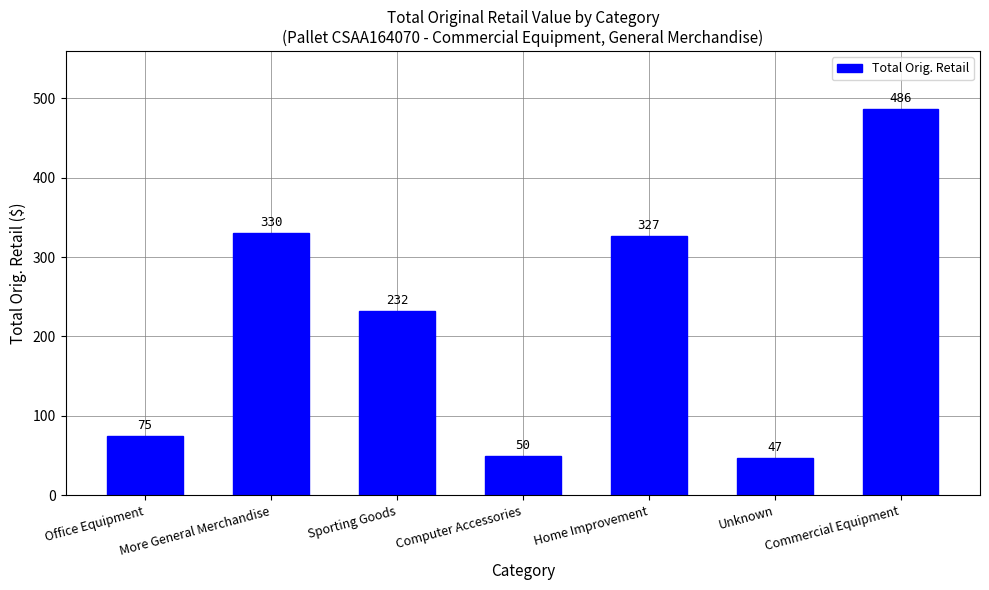

List the labels in order of value, smallest first.

Unknown, Computer Accessories, Office Equipment, Sporting Goods, Home Improvement, More General Merchandise, Commercial Equipment